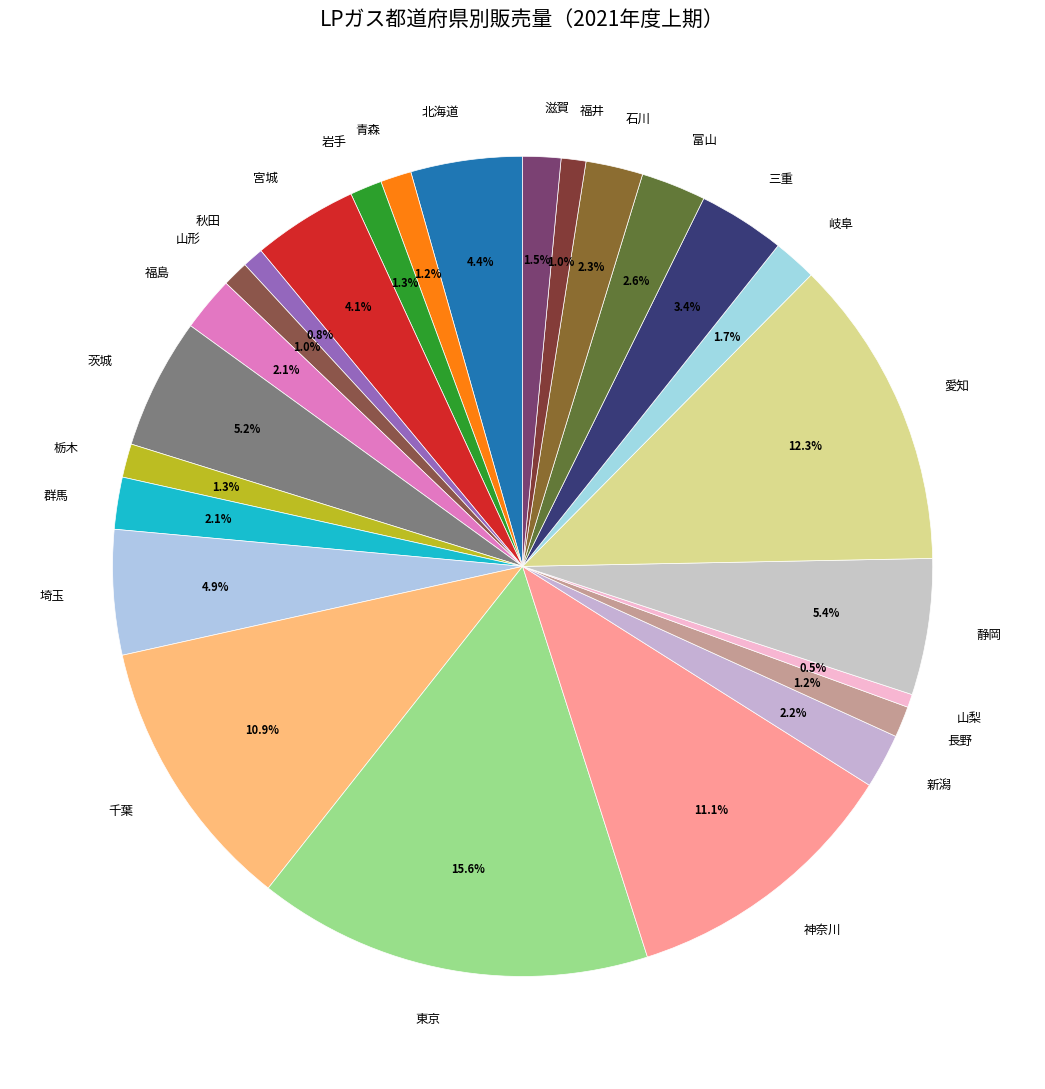

Count the number of slices in the pie.

25